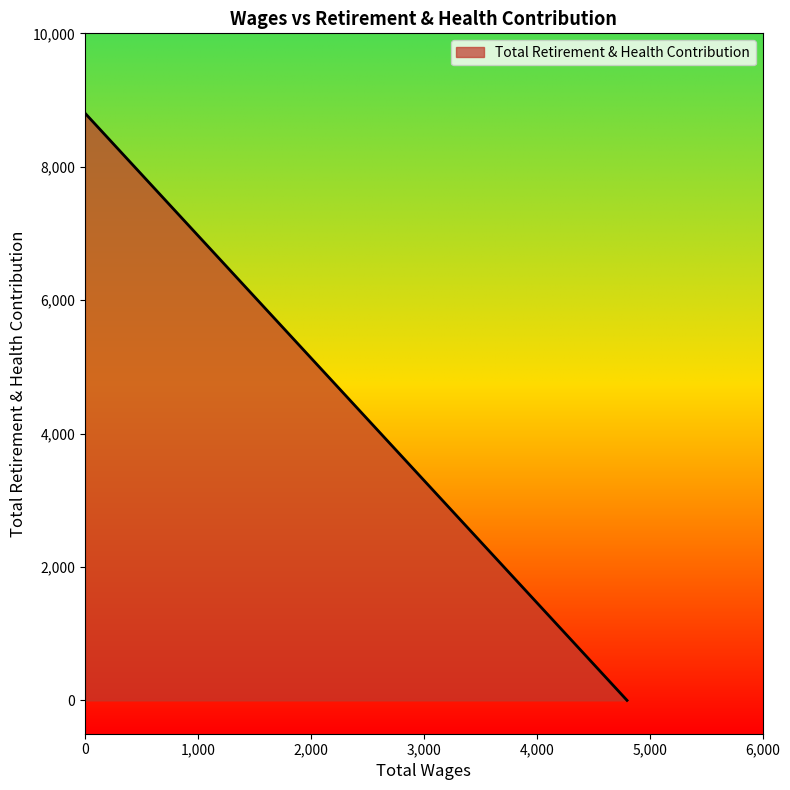

How many lines are shown in the chart?

1